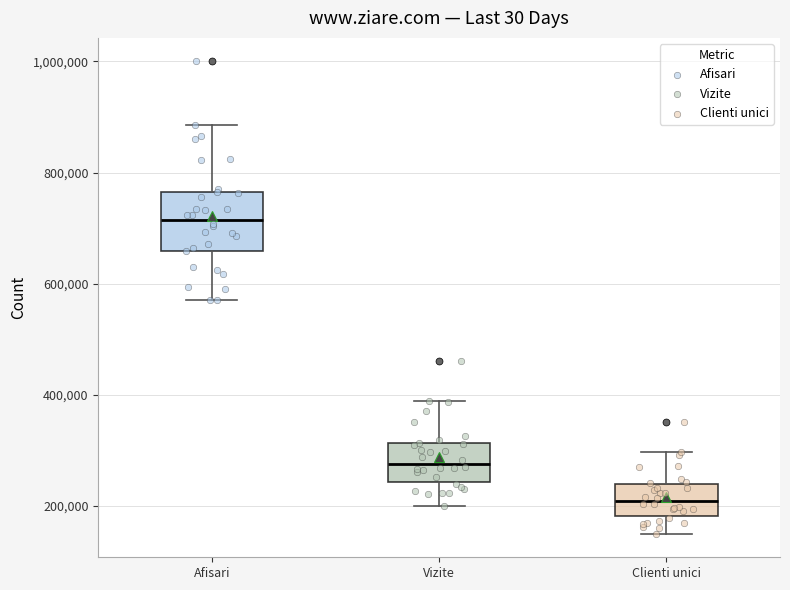

Reading left to right, read every box against the y-axis: the position of its median line, the range the box covers, and the ends of its whiskers. The values are not printed on the chart, so give them approximately, as read against the axis.

Afisari: median 720000, box 660000 to 760000, whiskers 580000 to 880000
Vizite: median 280000, box 240000 to 320000, whiskers 200000 to 380000
Clienti unici: median 200000, box 180000 to 240000, whiskers 160000 to 300000